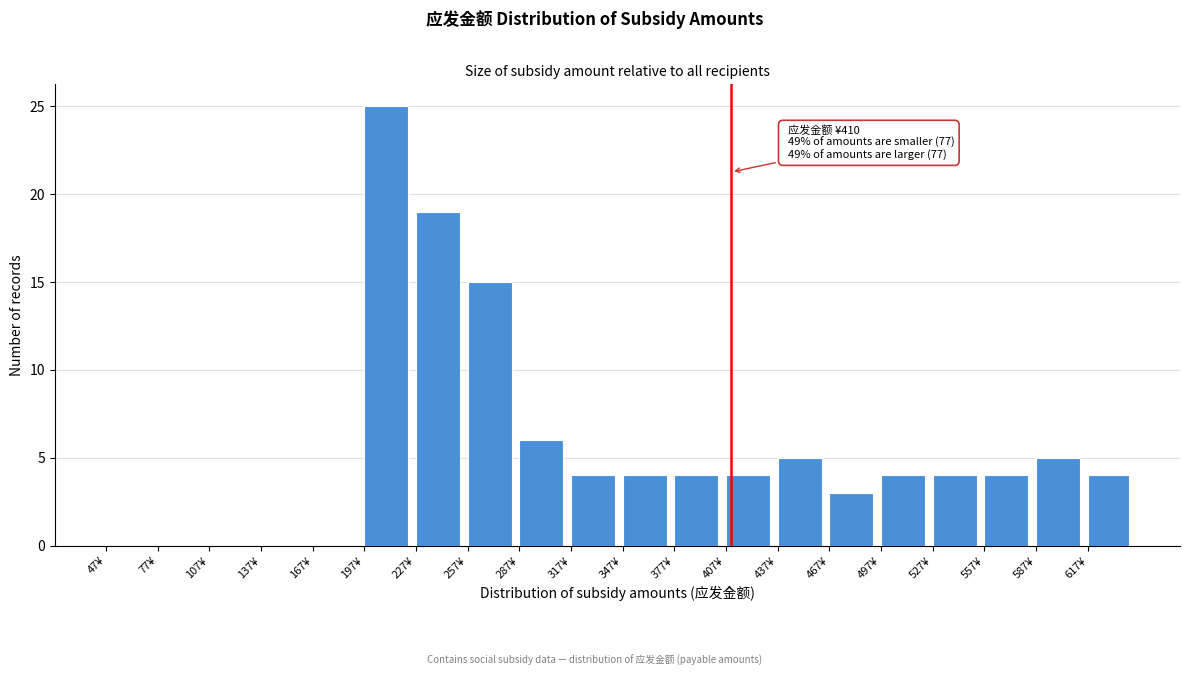

Over which range of the x-axis is the bar tallest?

197 to 227